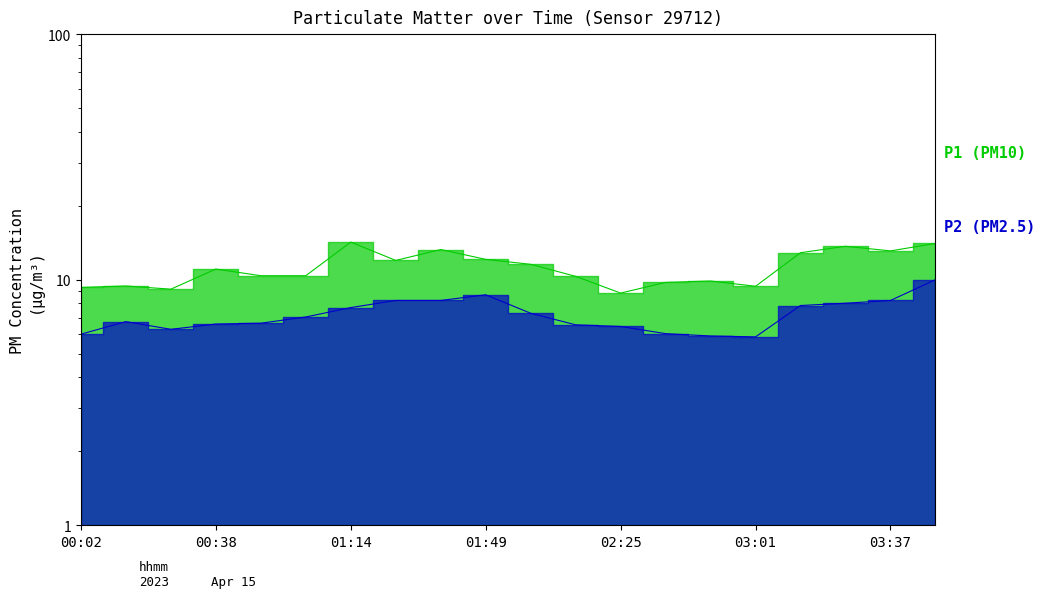

Which category has the lowest value in the P1 series?

02:25